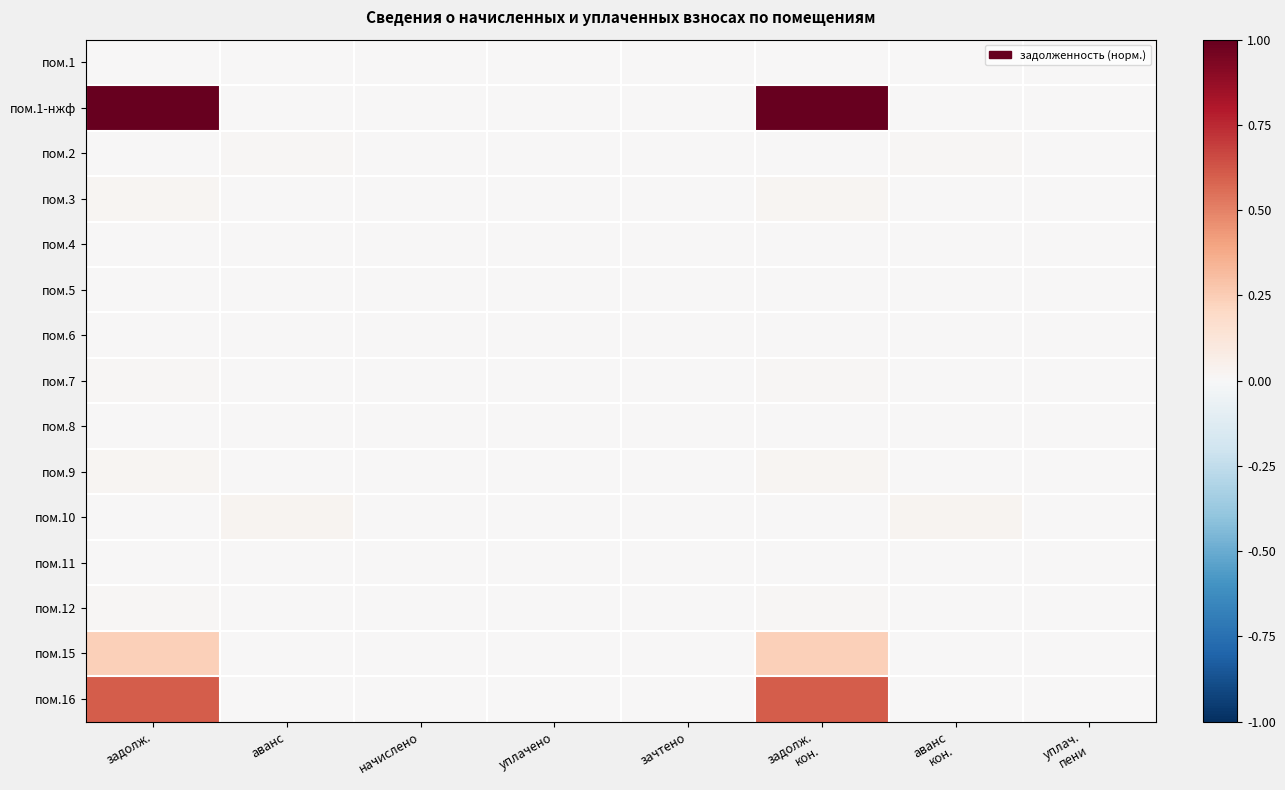

Reading left to right, extract all data points from this chart.

пом.1: задолж.=0.0	аванс=0.0	начислено=0.0	уплачено=0.0	зачтено=0.0	задолж.
кон.=0.0	аванс
кон.=0.0	уплач.
пени=0.0
пом.1-нжф: задолж.=1.0	аванс=0.0	начислено=0.0	уплачено=0.0	зачтено=0.0	задолж.
кон.=1.0	аванс
кон.=0.0	уплач.
пени=0.0
пом.2: задолж.=0.0	аванс=0.0	начислено=0.0	уплачено=0.0	зачтено=0.0	задолж.
кон.=0.0	аванс
кон.=0.0	уплач.
пени=0.0
пом.3: задолж.=0.0	аванс=0.0	начислено=0.0	уплачено=0.0	зачтено=0.0	задолж.
кон.=0.0	аванс
кон.=0.0	уплач.
пени=0.0
пом.4: задолж.=0.0	аванс=0.0	начислено=0.0	уплачено=0.0	зачтено=0.0	задолж.
кон.=0.0	аванс
кон.=0.0	уплач.
пени=0.0
пом.5: задолж.=0.0	аванс=0.0	начислено=0.0	уплачено=0.0	зачтено=0.0	задолж.
кон.=0.0	аванс
кон.=0.0	уплач.
пени=0.0
пом.6: задолж.=0.0	аванс=0.0	начислено=0.0	уплачено=0.0	зачтено=0.0	задолж.
кон.=0.0	аванс
кон.=0.0	уплач.
пени=0.0
пом.7: задолж.=0.0	аванс=0.0	начислено=0.0	уплачено=0.0	зачтено=0.0	задолж.
кон.=0.0	аванс
кон.=0.0	уплач.
пени=0.0
пом.8: задолж.=0.0	аванс=0.0	начислено=0.0	уплачено=0.0	зачтено=0.0	задолж.
кон.=0.0	аванс
кон.=0.0	уплач.
пени=0.0
пом.9: задолж.=0.0	аванс=0.0	начислено=0.0	уплачено=0.0	зачтено=0.0	задолж.
кон.=0.0	аванс
кон.=0.0	уплач.
пени=0.0
пом.10: задолж.=0.0	аванс=0.0	начислено=0.0	уплачено=0.0	зачтено=0.0	задолж.
кон.=0.0	аванс
кон.=0.0	уплач.
пени=0.0
пом.11: задолж.=0.0	аванс=0.0	начислено=0.0	уплачено=0.0	зачтено=0.0	задолж.
кон.=0.0	аванс
кон.=0.0	уплач.
пени=0.0
пом.12: задолж.=0.0	аванс=0.0	начислено=0.0	уплачено=0.0	зачтено=0.0	задолж.
кон.=0.0	аванс
кон.=0.0	уплач.
пени=0.0
пом.15: задолж.=0.2	аванс=0.0	начислено=0.0	уплачено=0.0	зачтено=0.0	задолж.
кон.=0.2	аванс
кон.=0.0	уплач.
пени=0.0
пом.16: задолж.=0.6	аванс=0.0	начислено=0.0	уплачено=0.0	зачтено=0.0	задолж.
кон.=0.6	аванс
кон.=0.0	уплач.
пени=0.0